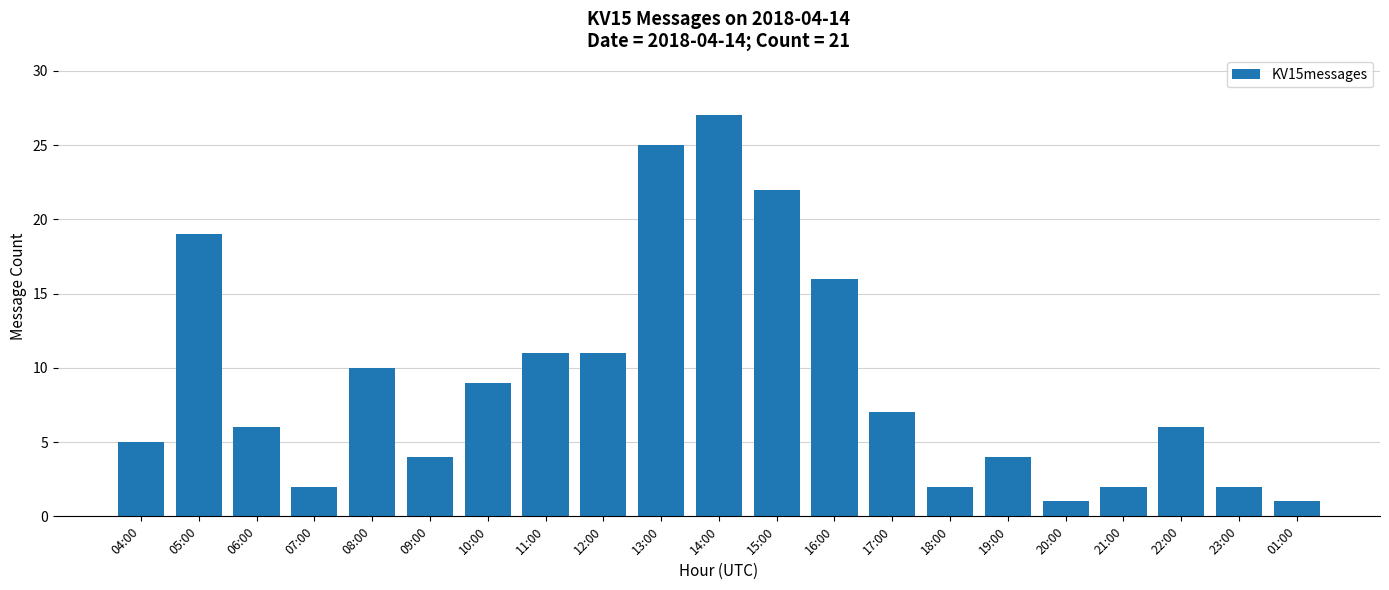

Reading left to right, extract all data points from this chart.

04:00=5	05:00=19	06:00=6	07:00=2	08:00=10	09:00=4	10:00=9	11:00=11	12:00=11	13:00=25	14:00=27	15:00=22	16:00=16	17:00=7	18:00=2	19:00=4	20:00=1	21:00=2	22:00=6	23:00=2	01:00=1